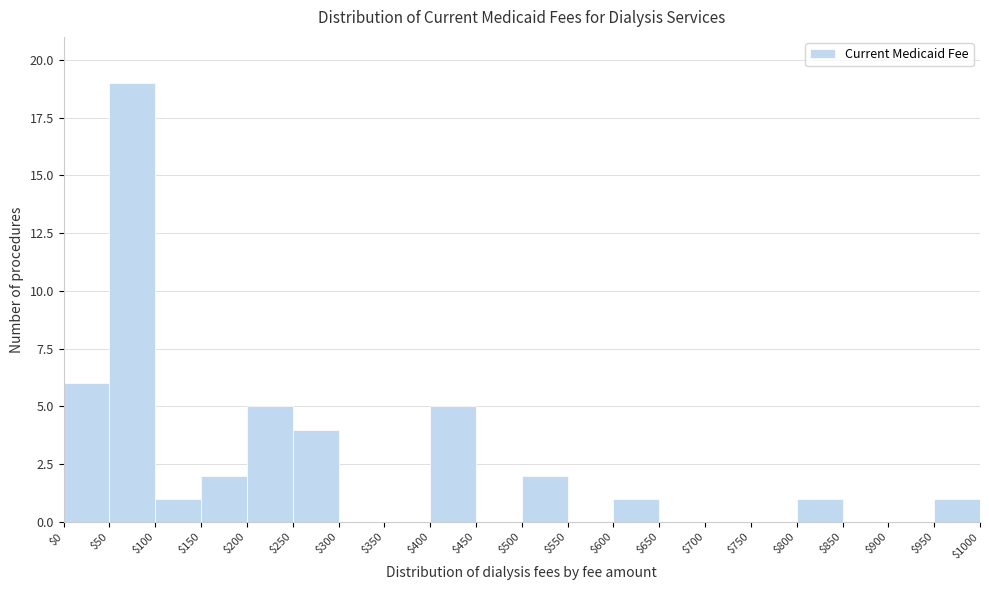

How tall is the bar that spans $250 to $300 on the x-axis? The values are not printed on the chart, so give them approximately, as read against the axis.

4